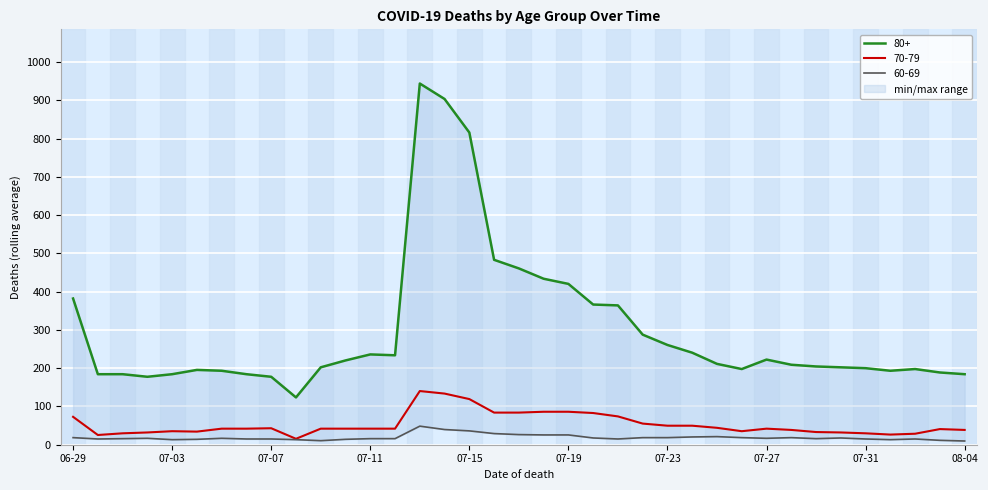

True or false: 60-69 and 70-79 cross at least once.

False